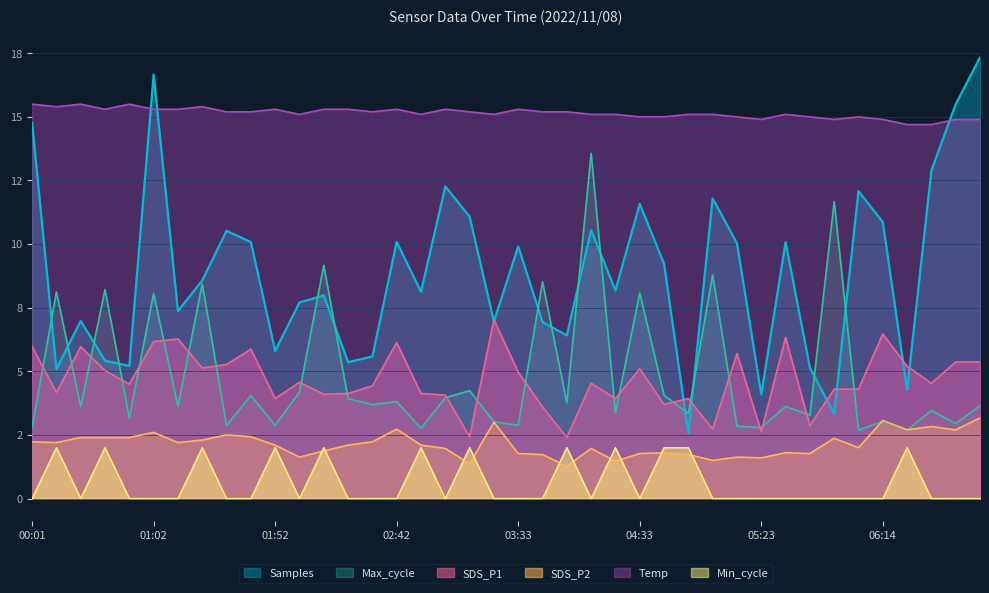

Rank the series by their maximum value, from lowest to highest.

Min_cycle, SDS_P2, SDS_P1, Max_cycle, Temp, Samples